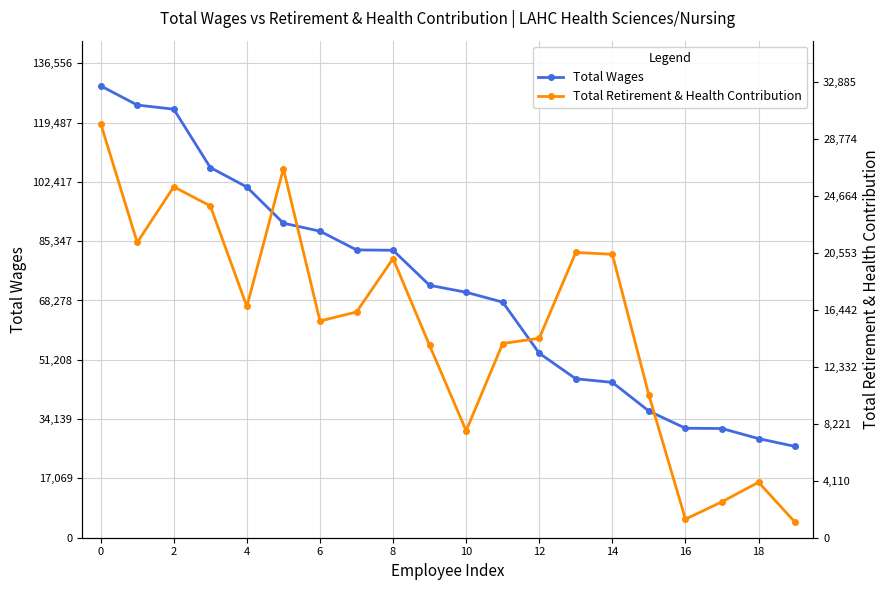

What is the difference between the second highest and second lowest values in the Total Wages series?

96003